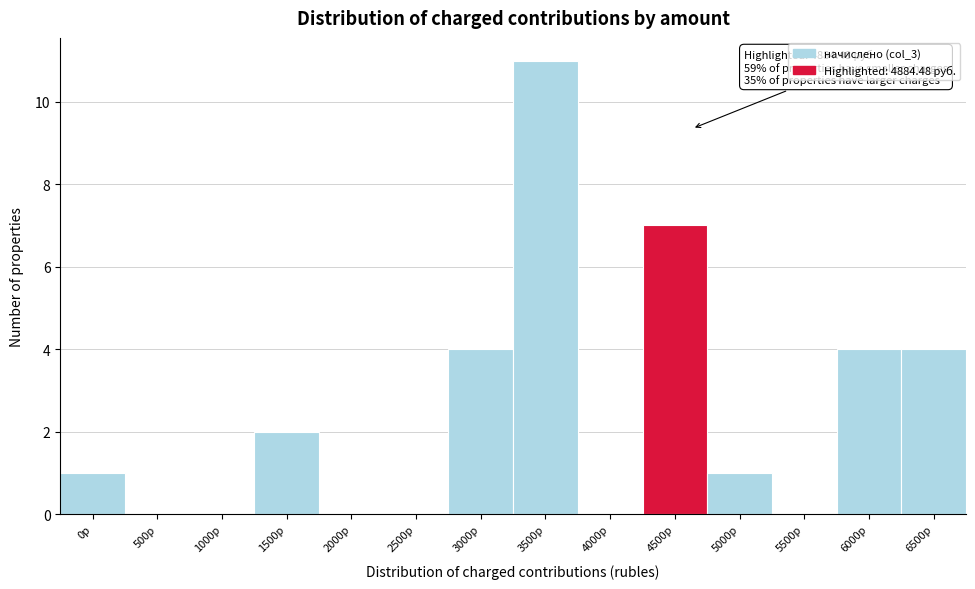

Reading left to right, extract all data points from this chart.

0р=1	500р=0	1000р=0	1500р=2	2000р=0	2500р=0	3000р=4	3500р=11	4000р=0	4500р=7	5000р=1	5500р=0	6000р=4	6500р=4